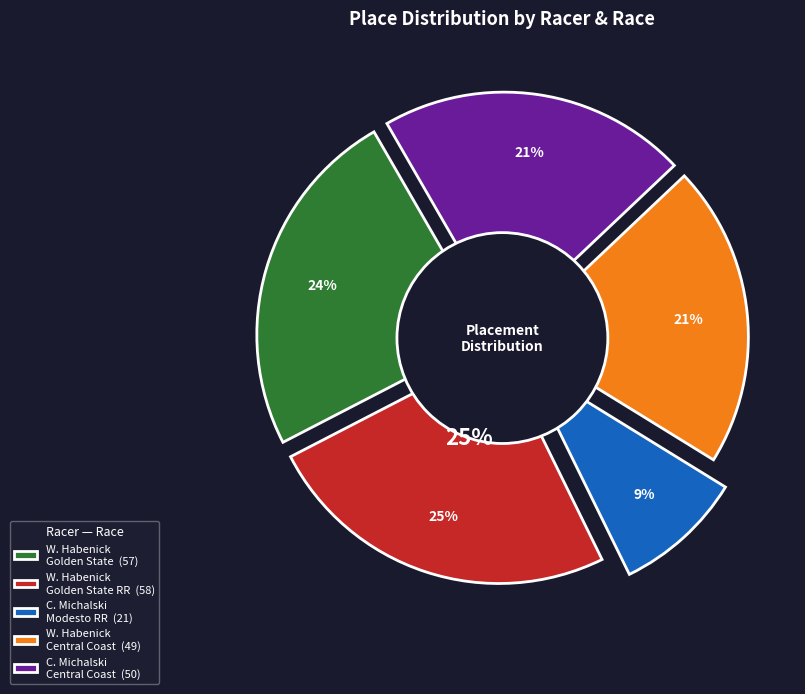

Is it true that William Habenick - Golden State Race Series RR is 25% of the pie?

True